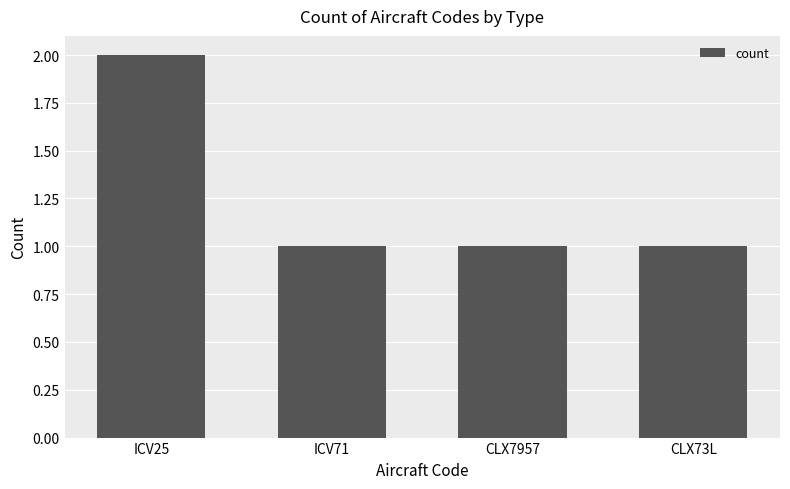

What is the smallest value displayed?

1